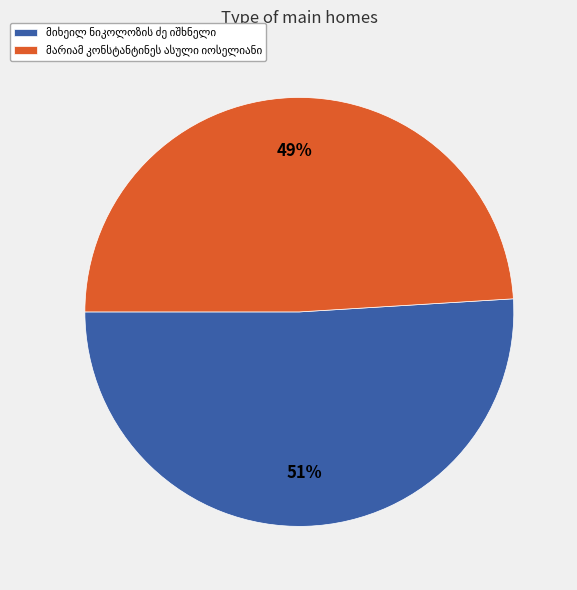

Is there any slice that represents more than half of the pie?

Yes